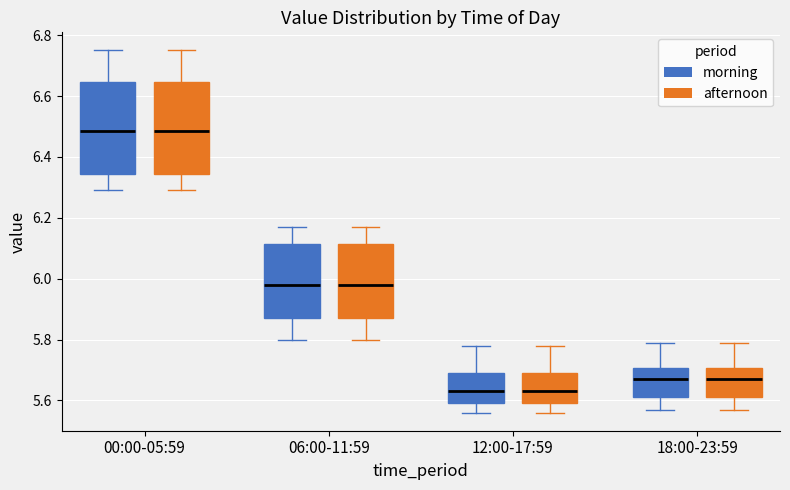

Reading left to right, read every box against the y-axis: the position of its median line, the range the box covers, and the ends of its whiskers. The values are not printed on the chart, so give them approximately, as read against the axis.

00:00-05:59 (morning): median 6.48, box 6.34 to 6.64, whiskers 6.30 to 6.76
00:00-05:59 (afternoon): median 6.48, box 6.34 to 6.64, whiskers 6.30 to 6.76
06:00-11:59 (morning): median 5.98, box 5.88 to 6.12, whiskers 5.80 to 6.18
06:00-11:59 (afternoon): median 5.98, box 5.88 to 6.12, whiskers 5.80 to 6.18
12:00-17:59 (morning): median 5.64, box 5.60 to 5.70, whiskers 5.56 to 5.78
12:00-17:59 (afternoon): median 5.64, box 5.60 to 5.70, whiskers 5.56 to 5.78
18:00-23:59 (morning): median 5.68, box 5.62 to 5.70, whiskers 5.58 to 5.80
18:00-23:59 (afternoon): median 5.68, box 5.62 to 5.70, whiskers 5.58 to 5.80